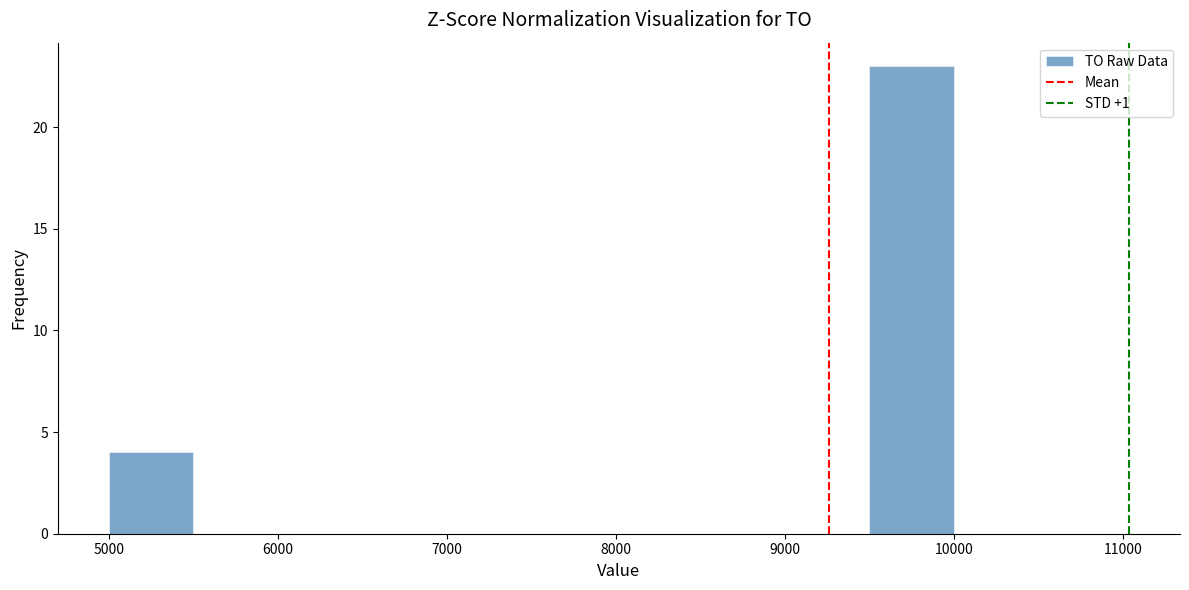

What is the height of the bar covering 9500 to 10000 on the x-axis? The values are not printed on the chart, so give them approximately, as read against the axis.

23